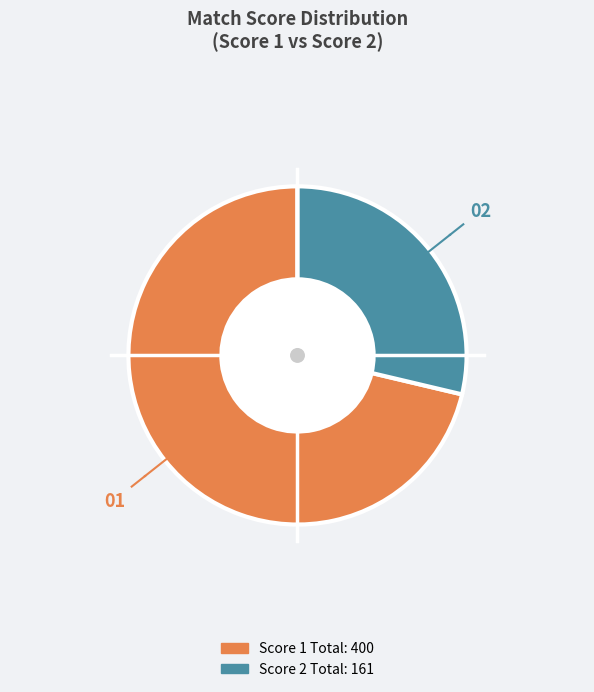

Is there any slice that represents more than half of the pie?

Yes